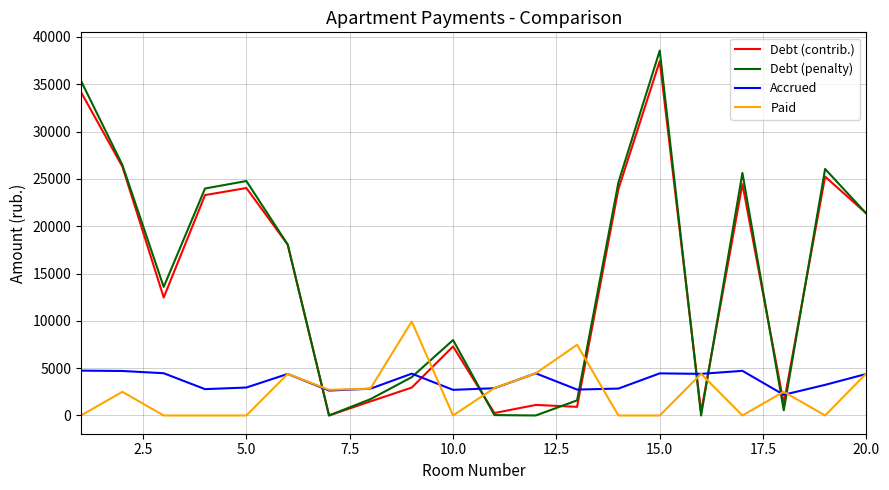

After their last crossing, which series has the higher values: Accrued or Debt (penalty)?

Debt (penalty)